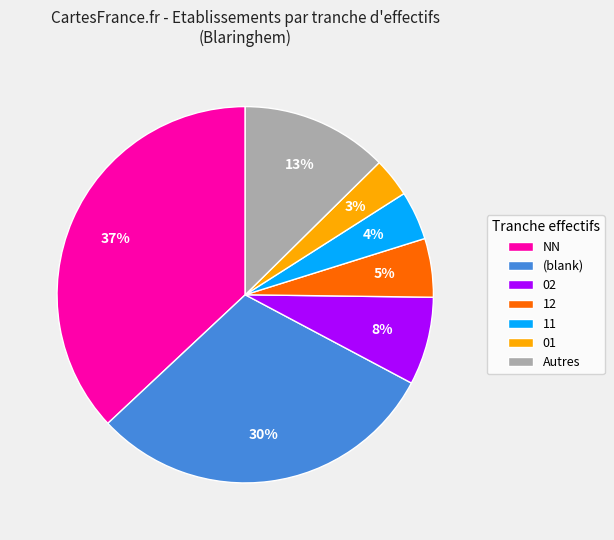

How many slices are in this pie chart?

7